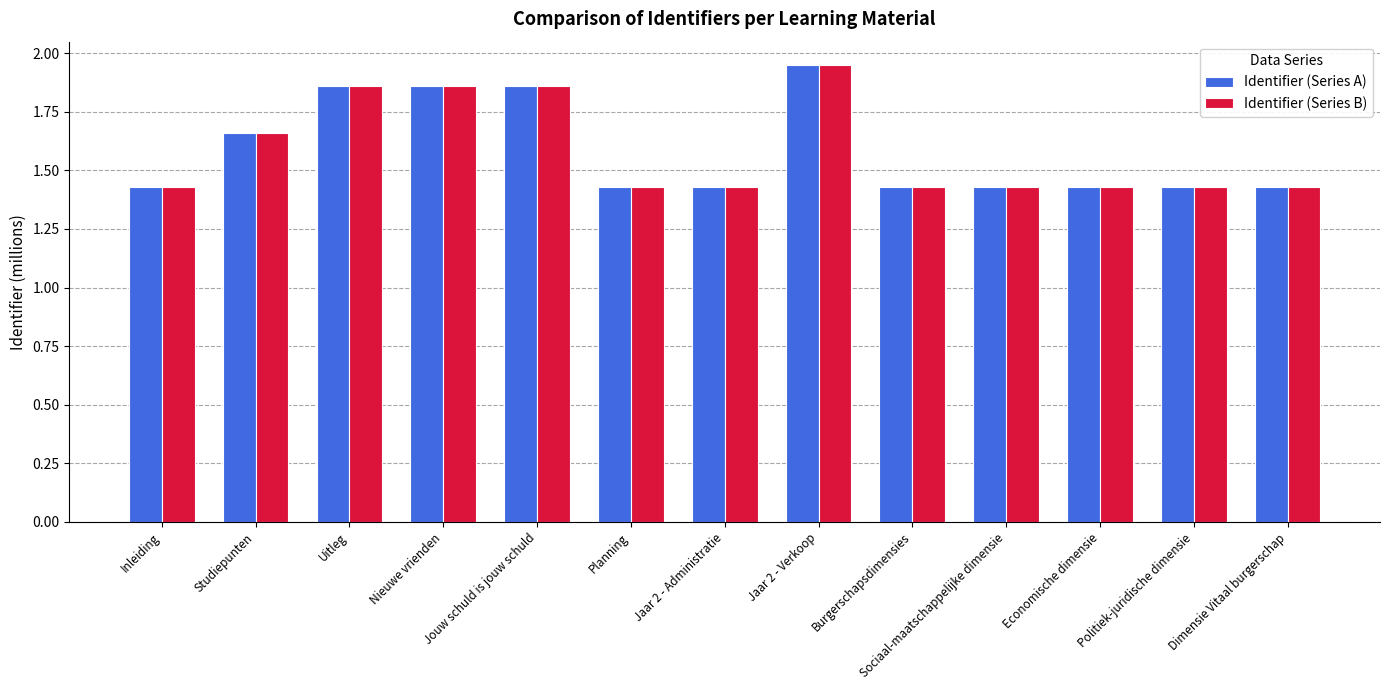

What position from the right is Planning?

8